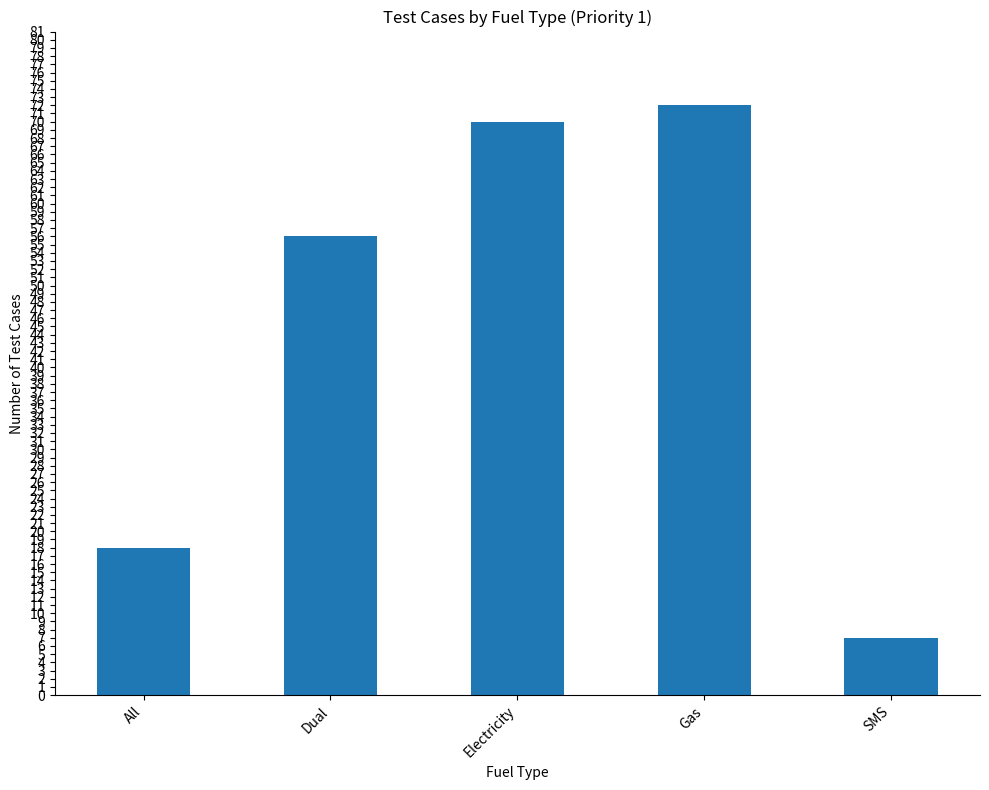

What is the label of the 2nd bar from the left?

Dual